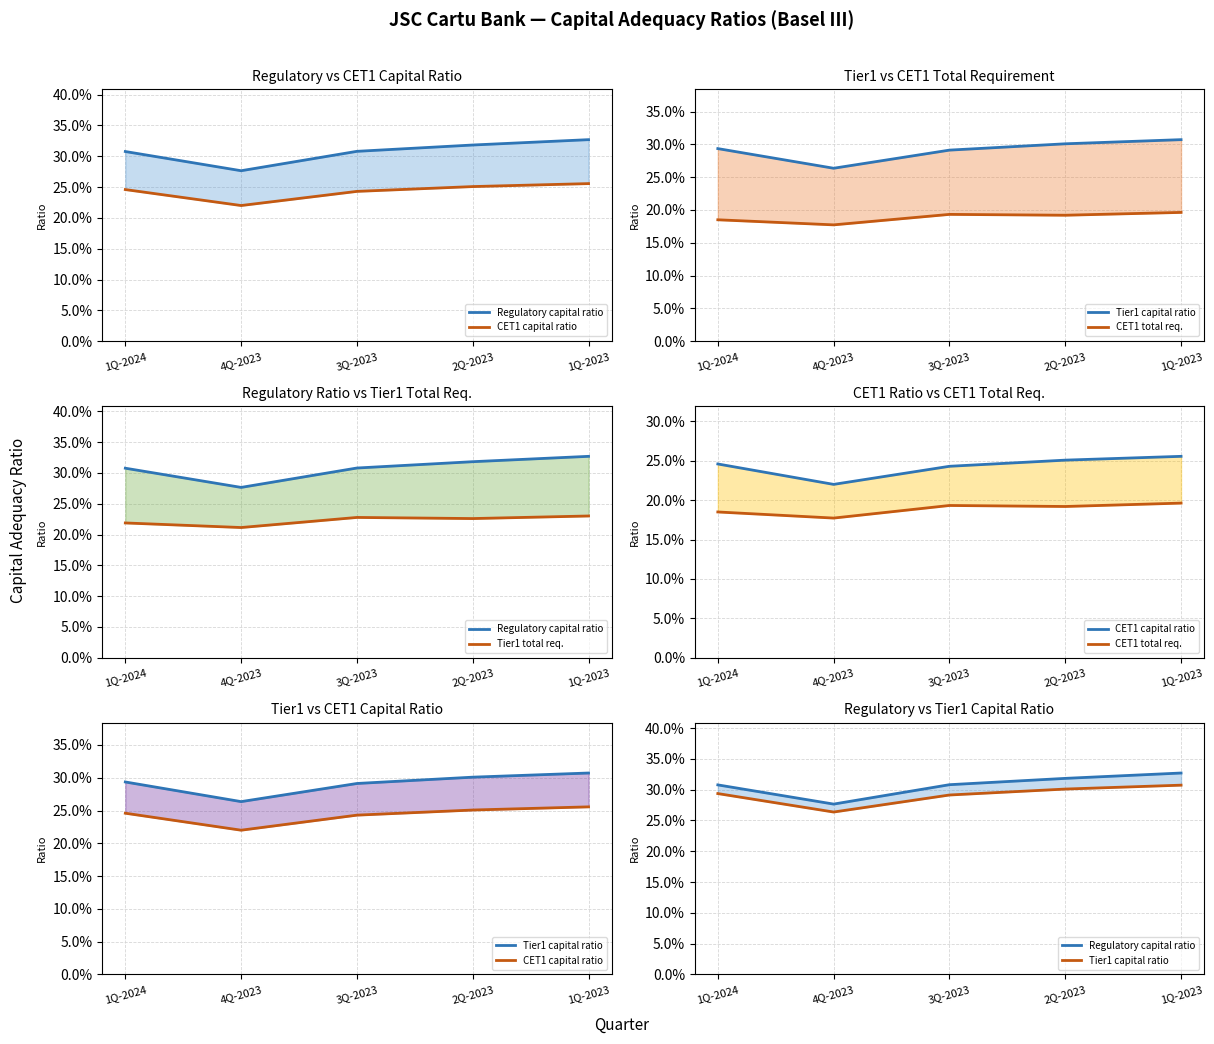

At which category does CET1 total req. reach its first local peak?

3Q-2023